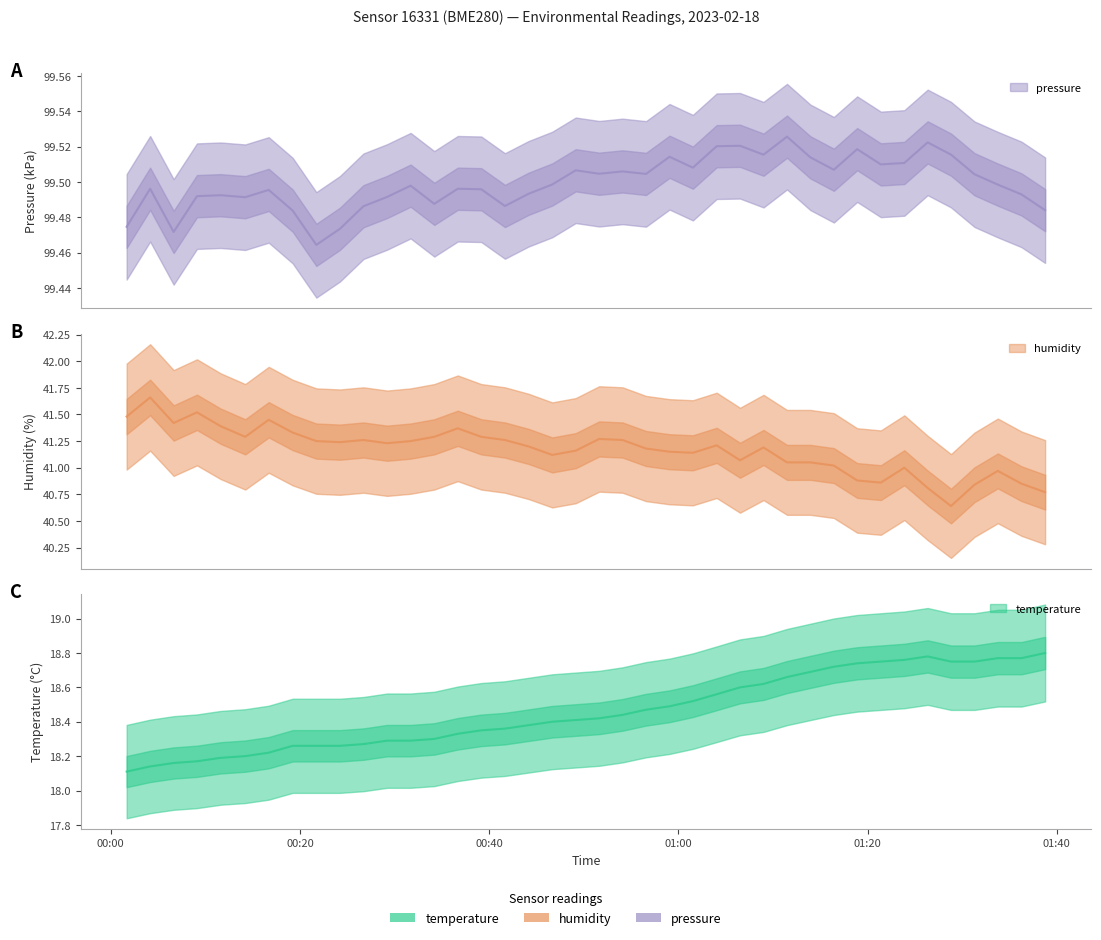

True or false: humidity and temperature intersect in this chart.

False